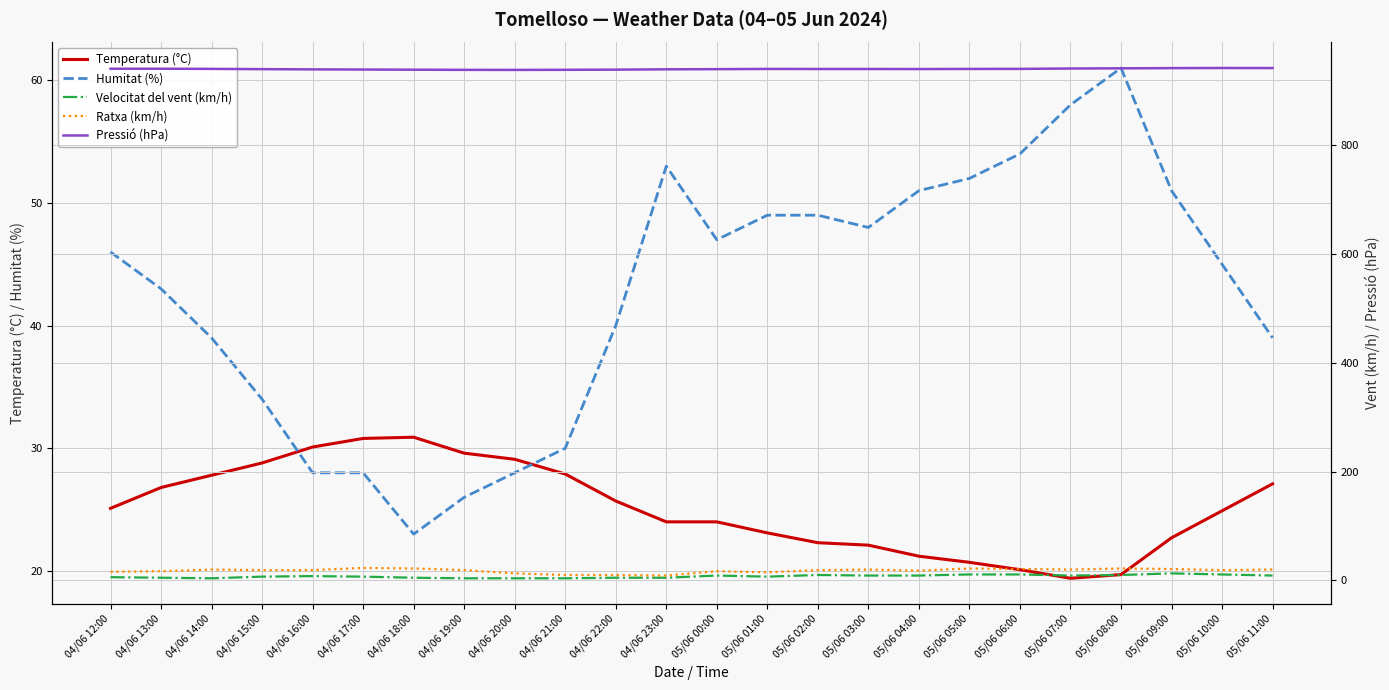

What is the label of the 11th point from the left?

04/06 22:00